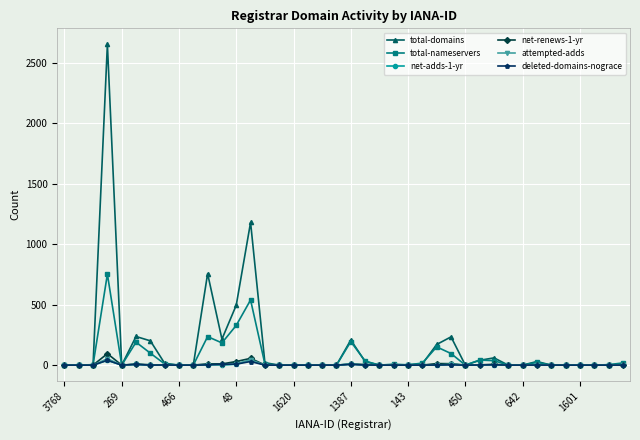

True or false: total-nameservers has more than 0 points higher than both neighbors.

True